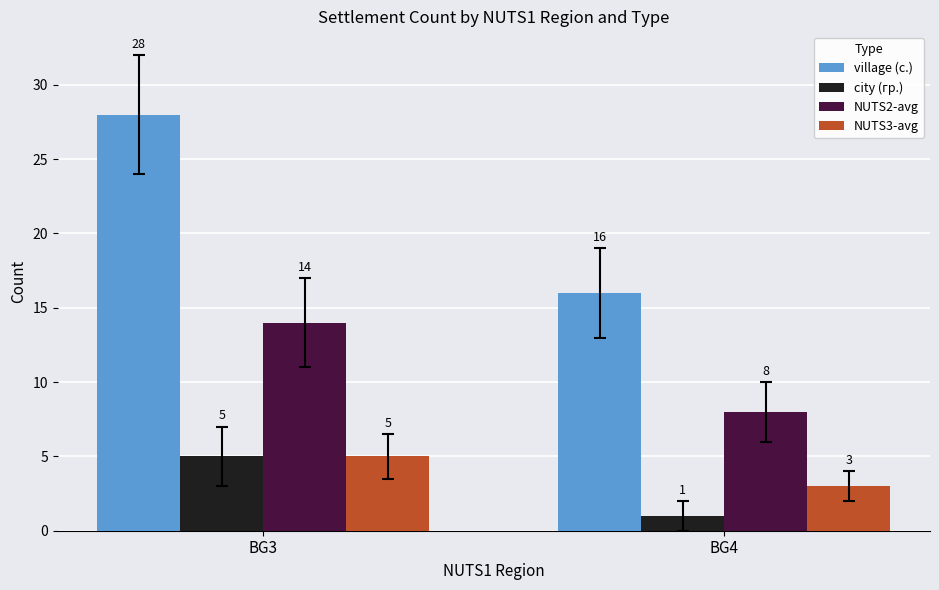

What is the difference between the maximum and minimum values in the NUTS2-avg series?

6